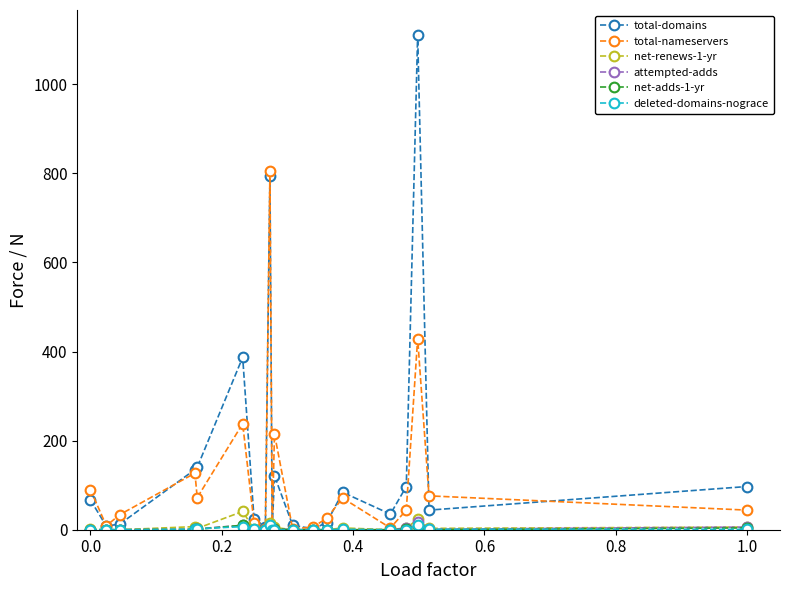

Which series has the widest spread of values?

total-domains